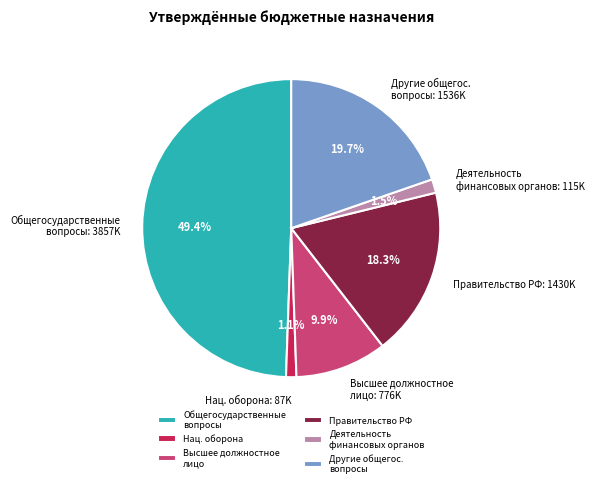

What is the largest slice in the pie chart?

Общегосударственные вопросы